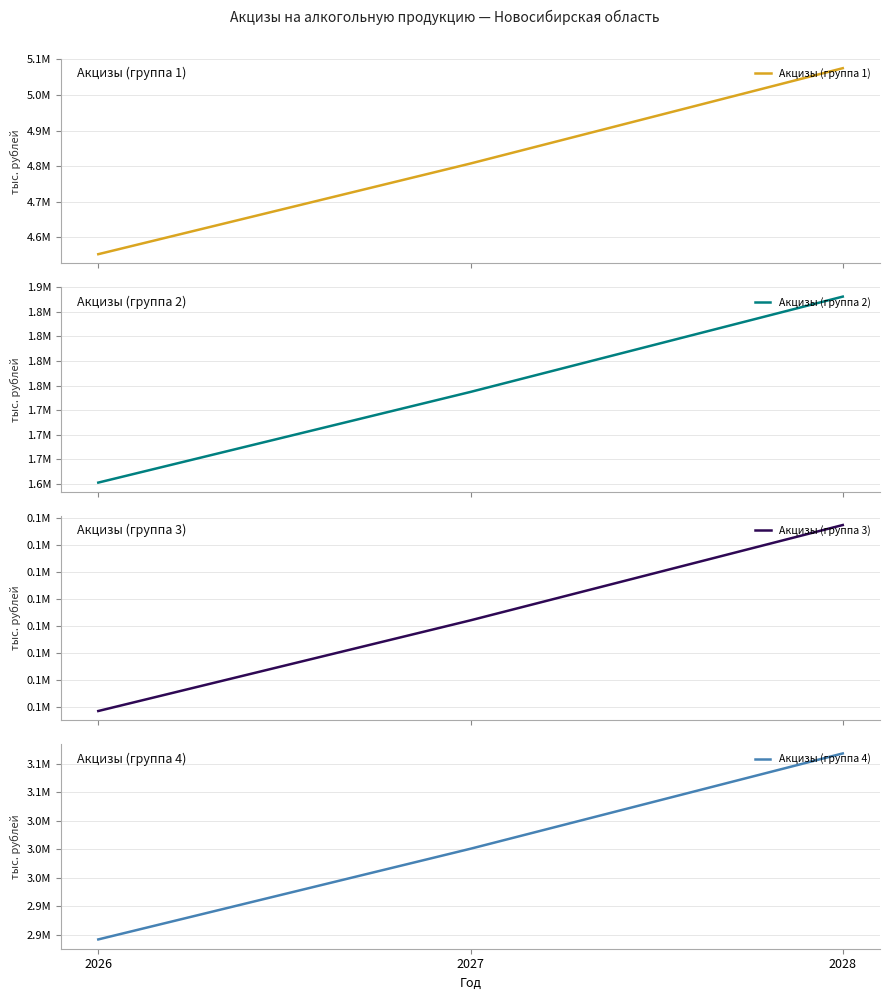

At which label is Акцизы (группа 2) closest to 1745937?

2027